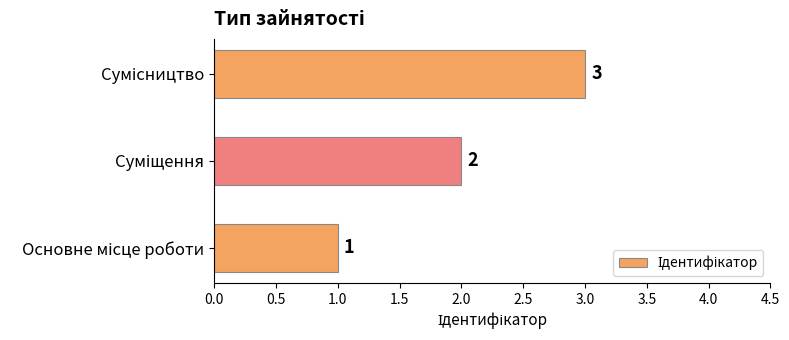

How many series are shown in this chart?

1